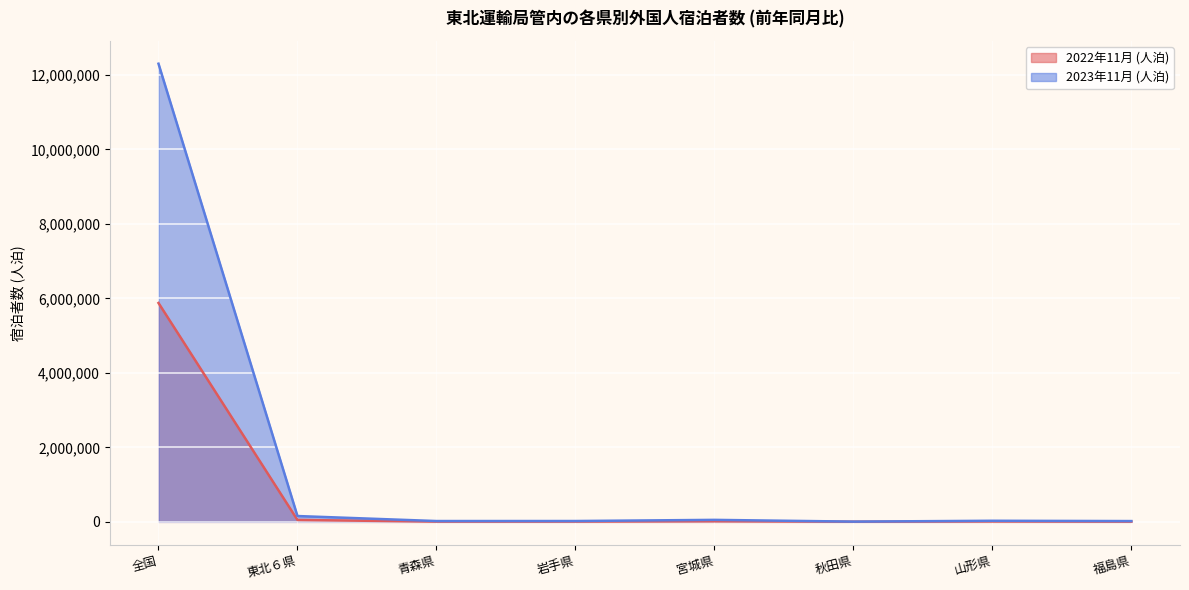

What are all the series names shown in the legend?

2022年11月 (人泊), 2023年11月 (人泊)